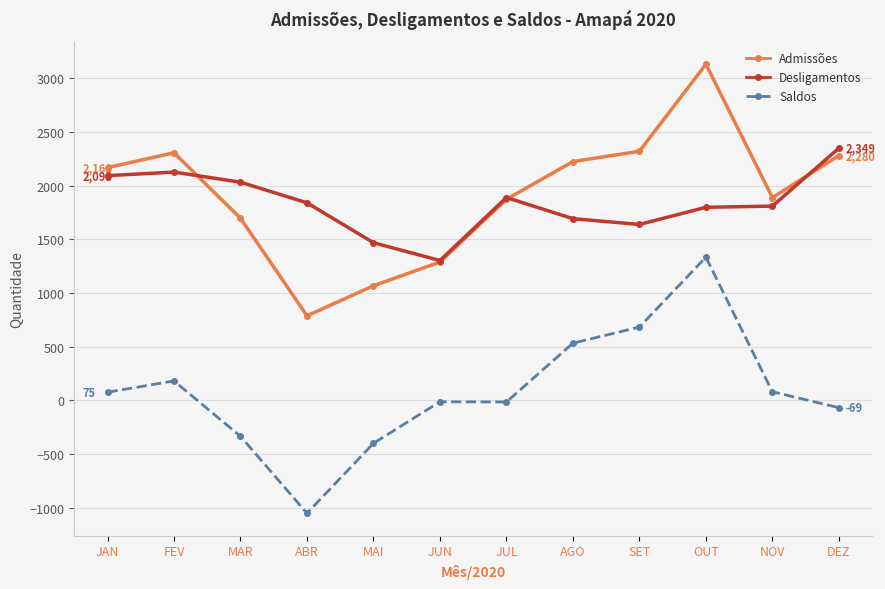

Which series has the largest range (max minus min)?

Saldos